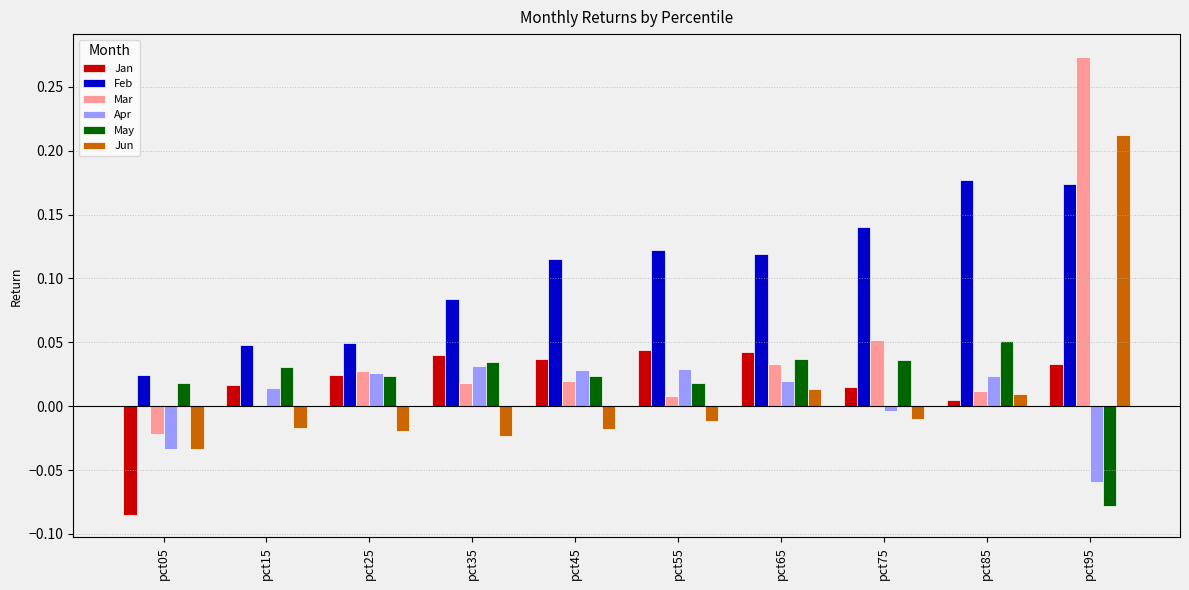

What is the total value across all series at pct95?

0.6